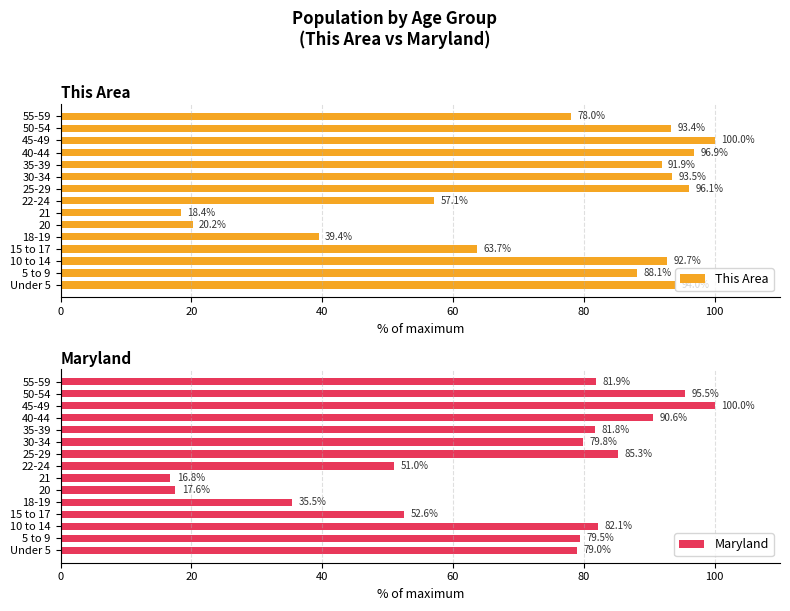

What is the average value of the Maryland series?

68.6